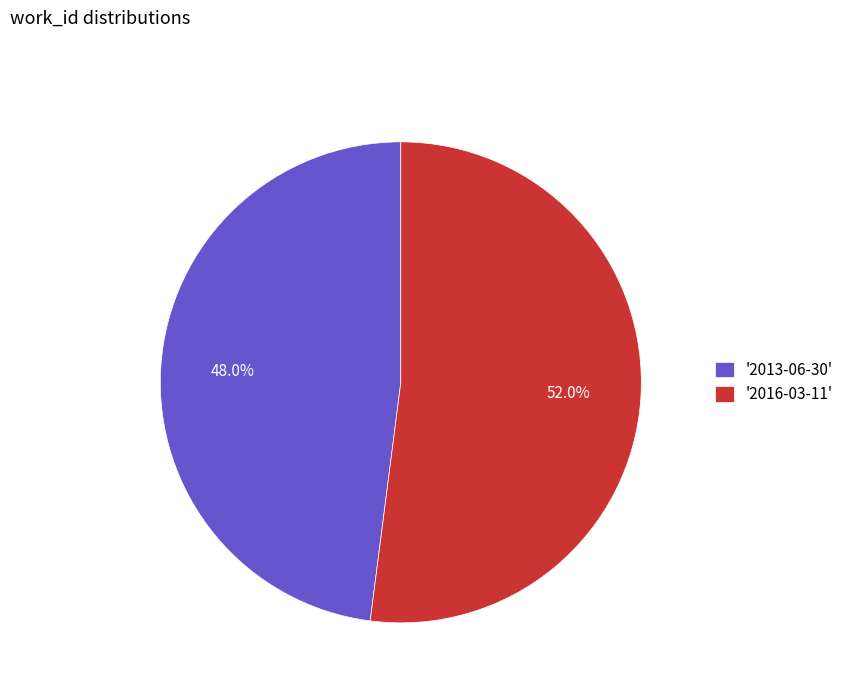

What is the ratio of the value at '2013-06-30' to the value at '2016-03-11'?

0.9